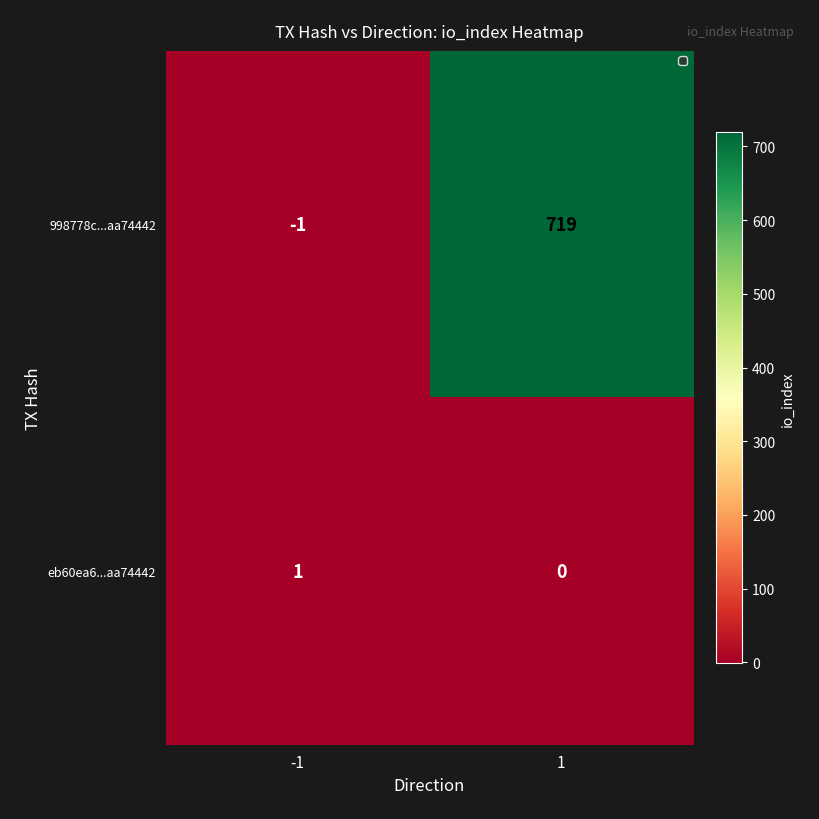

Reading right to left, transcribe all the data shown in this chart.

998778c...aa74442: 719	-1
eb60ea6...aa74442: 0	1